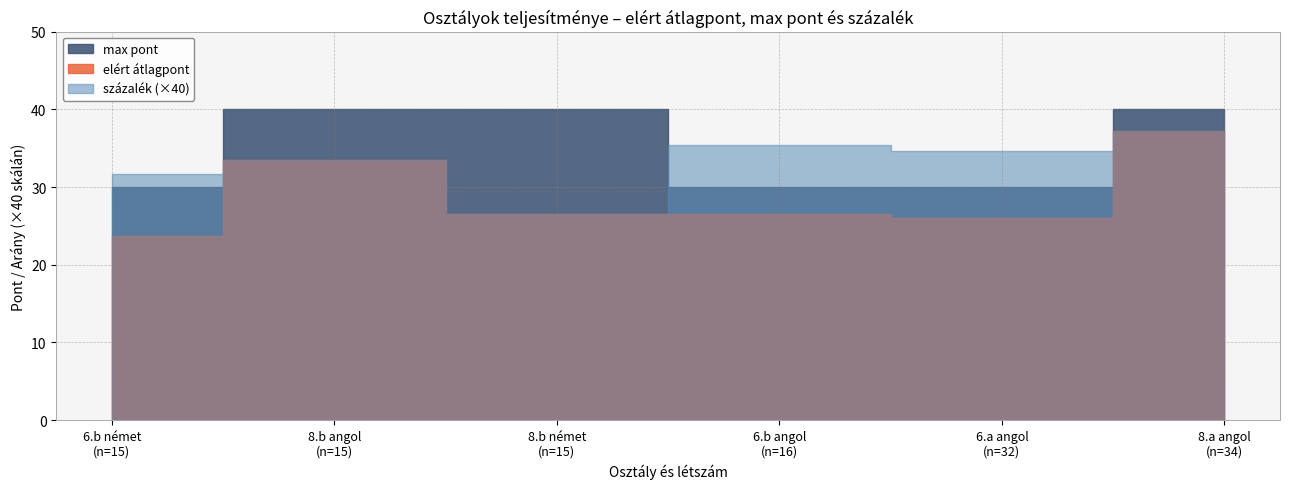

Which series has the largest range (max minus min)?

elért átlagpont